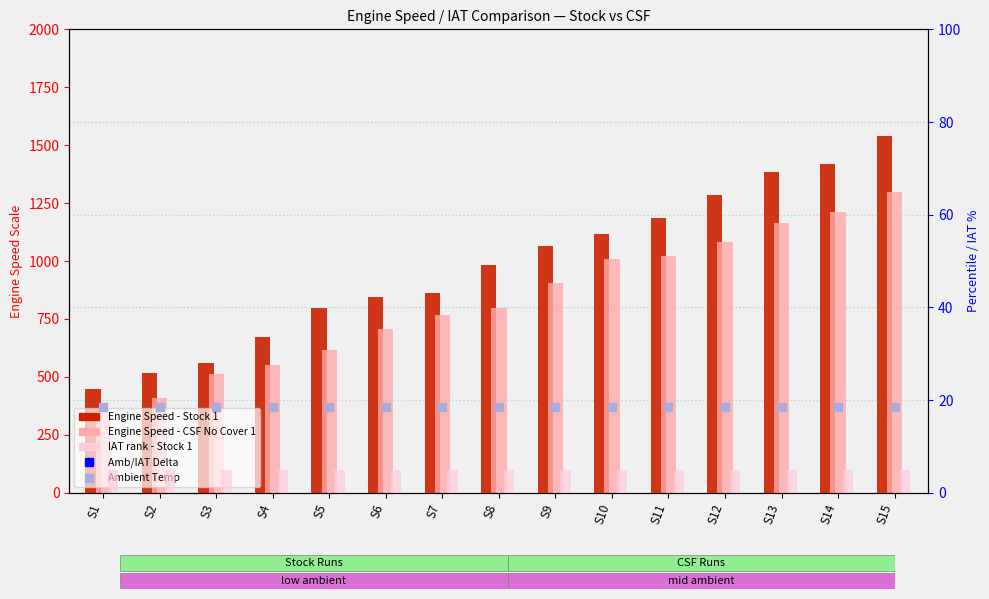

Which series has the largest total across all categories?

Engine Speed - Stock 1